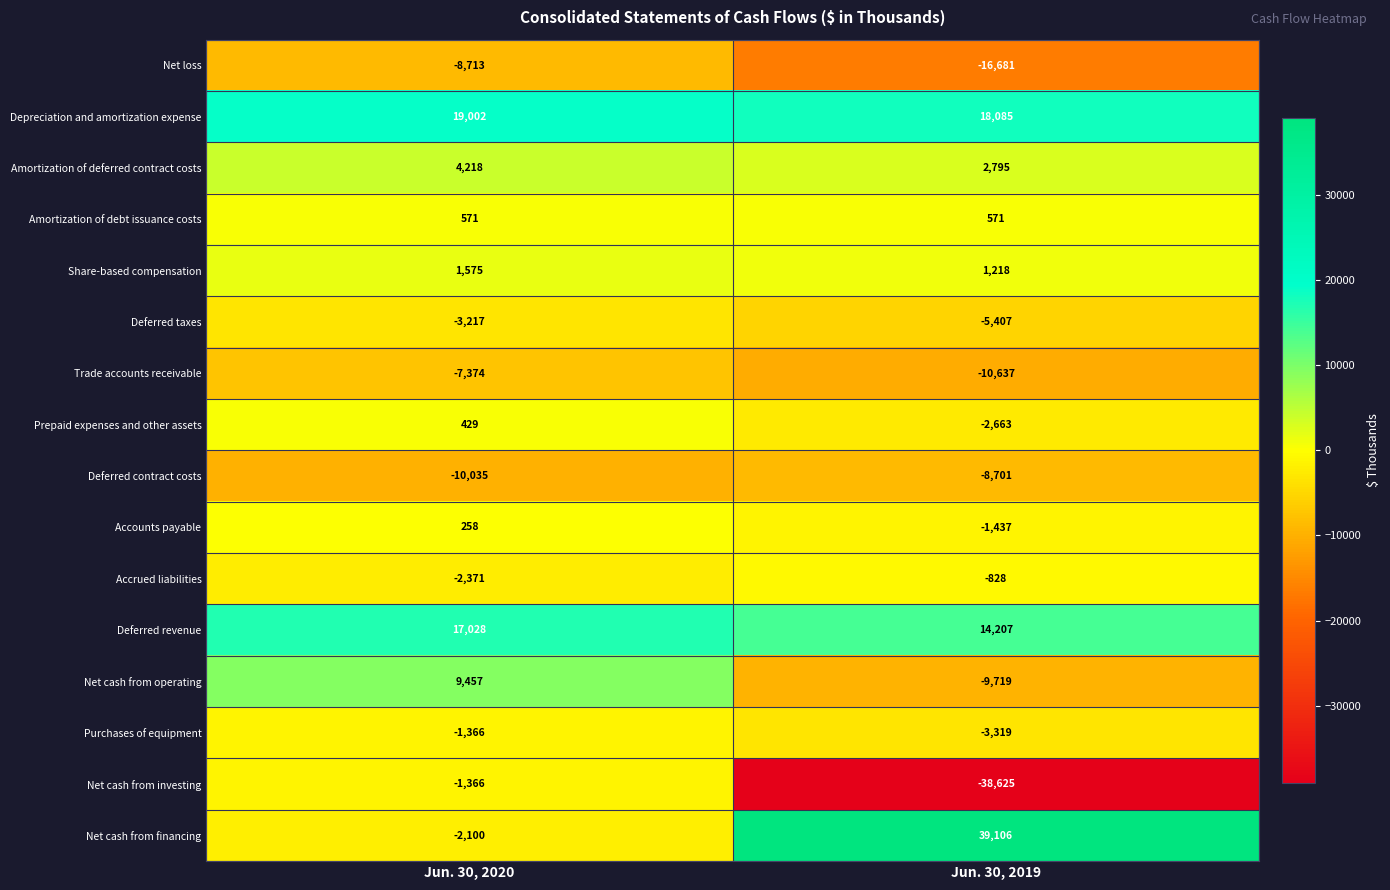

Rank the categories by Purchases of equipment value from lowest to highest.

Jun. 30, 2019, Jun. 30, 2020